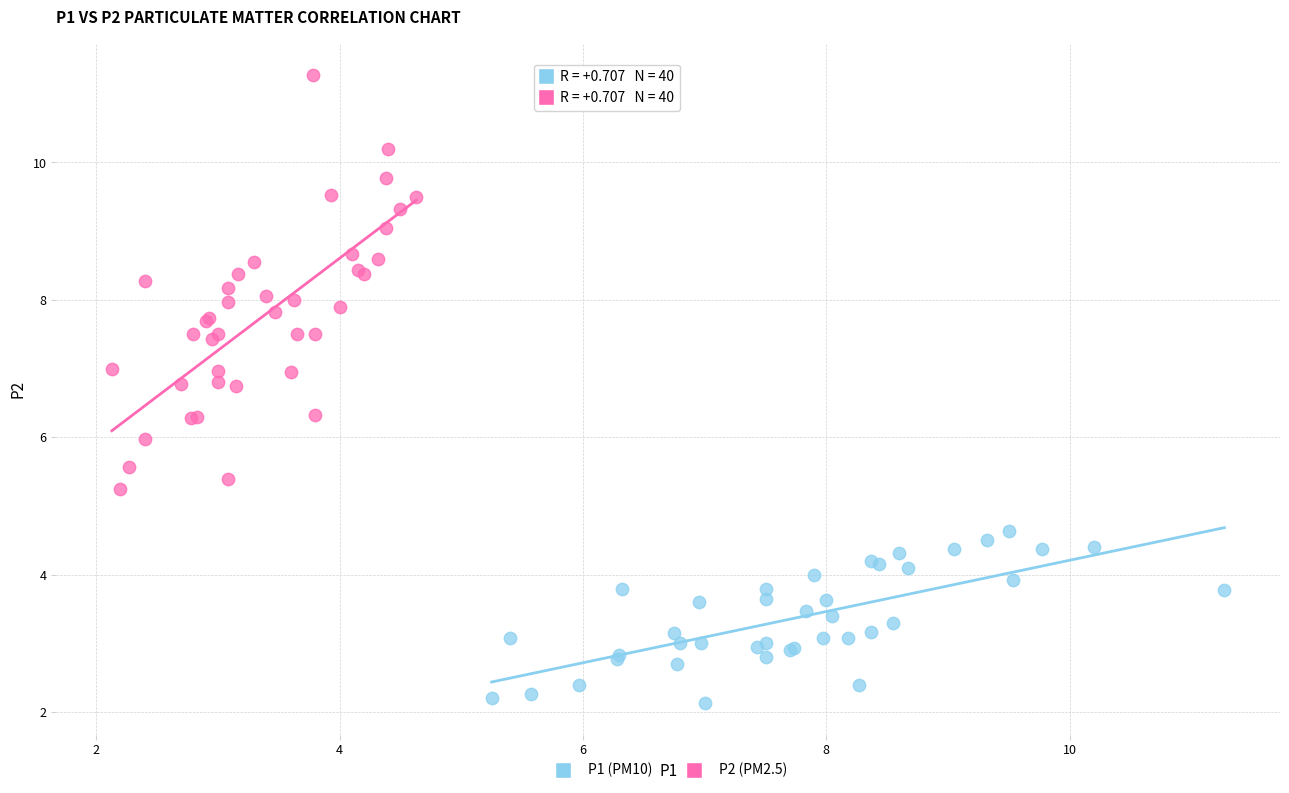

Which series contains the highest Y value?

P2 (PM2.5)